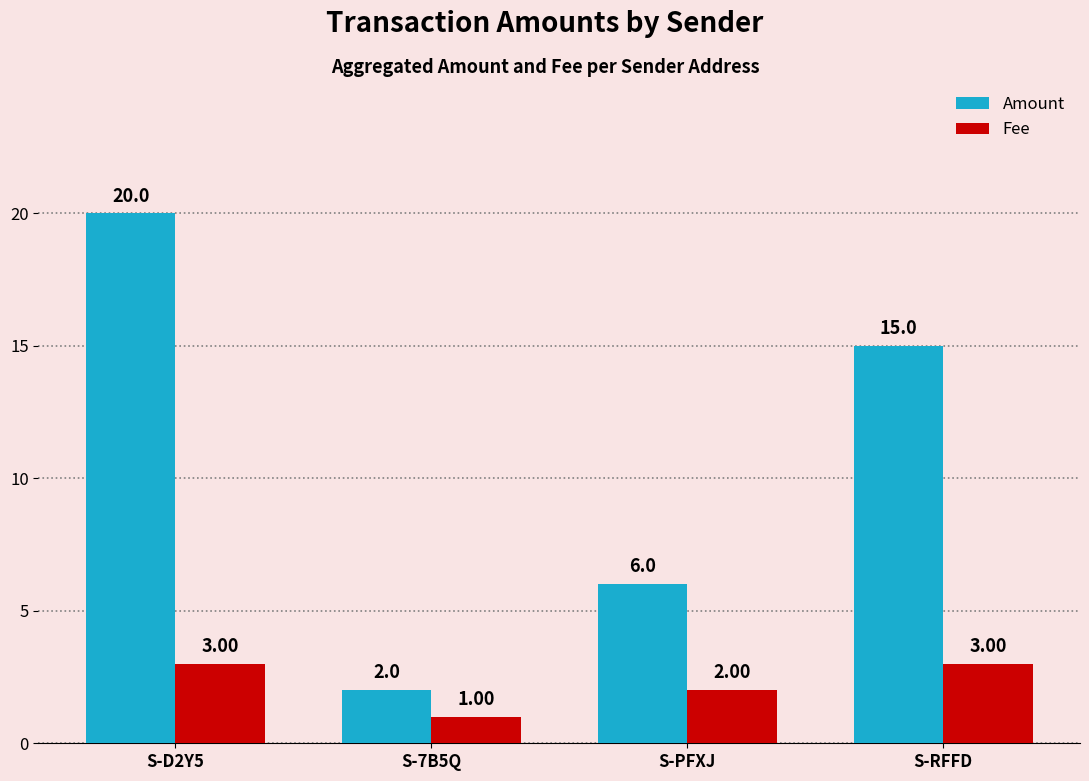

What is the difference between the maximum and second lowest values in the Fee series?

1.0